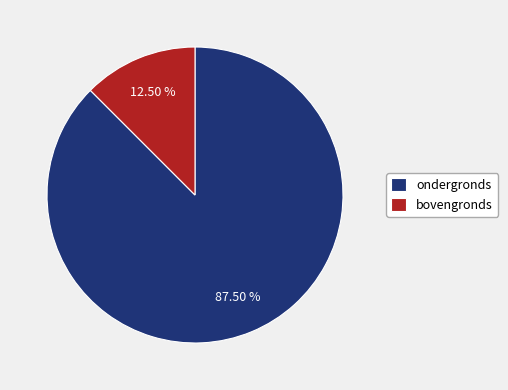

Which slice represents more than half of the pie?

ondergronds